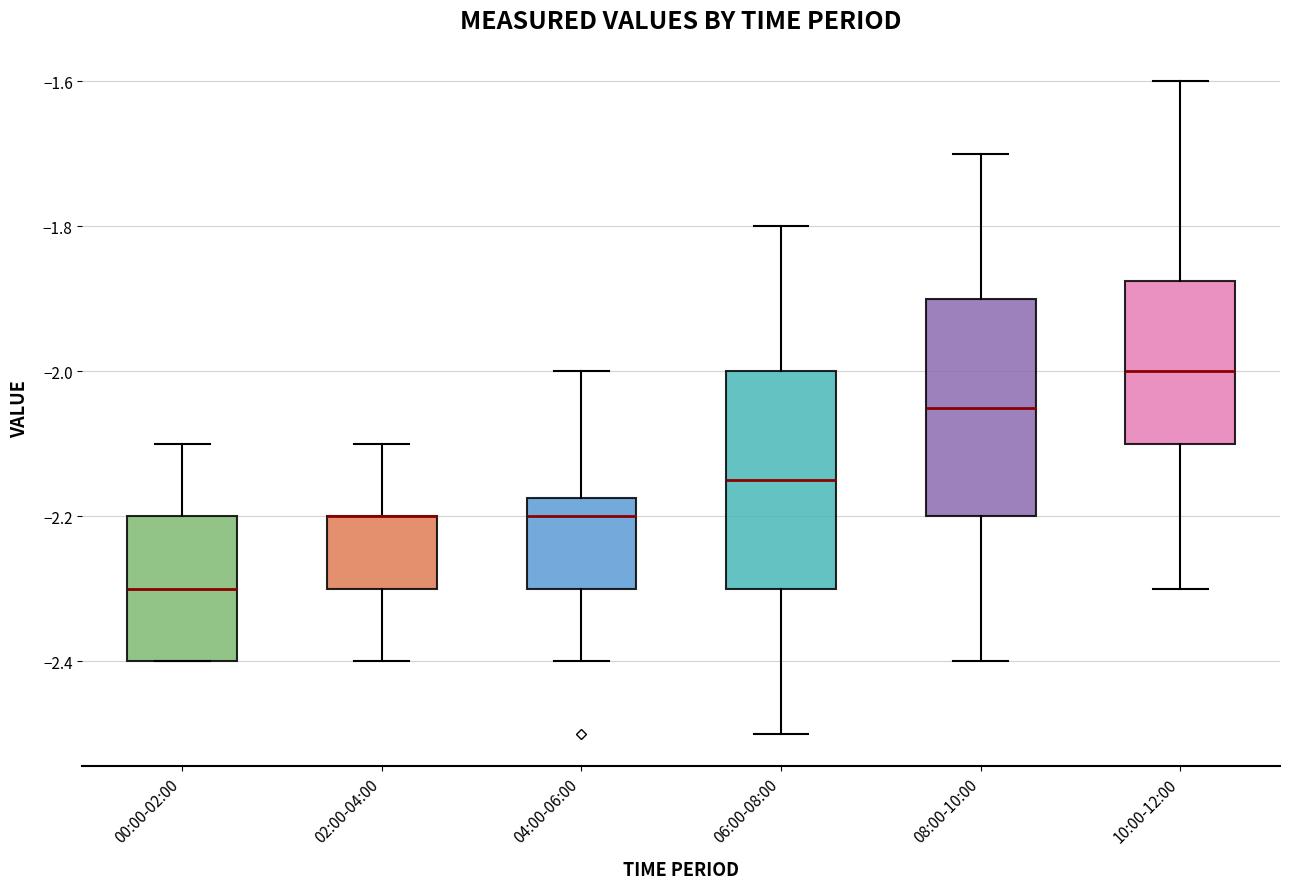

Reading left to right, transcribe this box plot: for each box, give where its median line is, the range the box spans, and where its two whiskers end, as read against the y-axis. The values are not printed on the chart, so give them approximately, as read against the axis.

00:00-02:00: median -2.30, box -2.40 to -2.20, whiskers -2.40 to -2.10
02:00-04:00: median -2.20 (drawn on the box's upper edge), box -2.30 to -2.20, whiskers -2.40 to -2.10
04:00-06:00: median -2.20, box -2.30 to -2.18, whiskers -2.40 to -2.00
06:00-08:00: median -2.14, box -2.30 to -2.00, whiskers -2.50 to -1.80
08:00-10:00: median -2.04, box -2.20 to -1.90, whiskers -2.40 to -1.70
10:00-12:00: median -2.00, box -2.10 to -1.88, whiskers -2.30 to -1.60